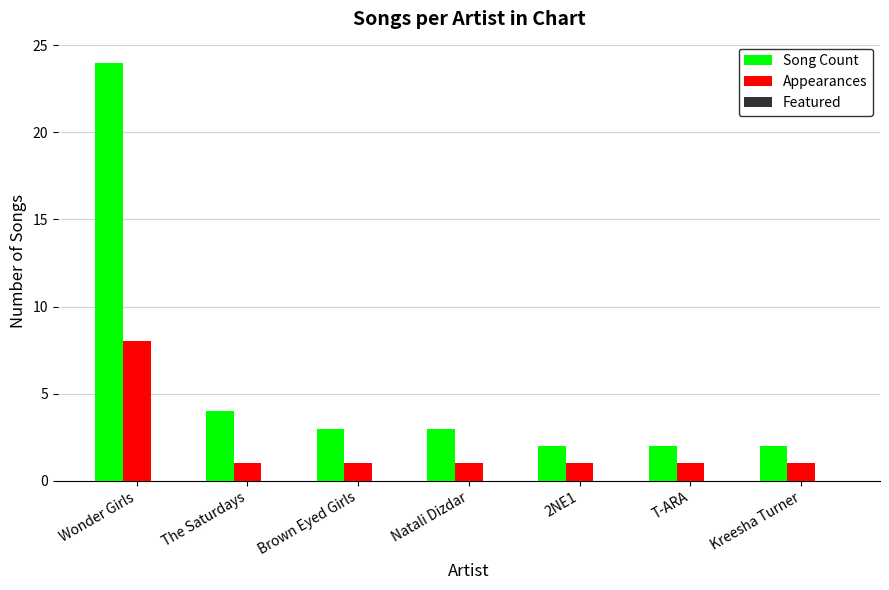

How many series are shown in this chart?

2